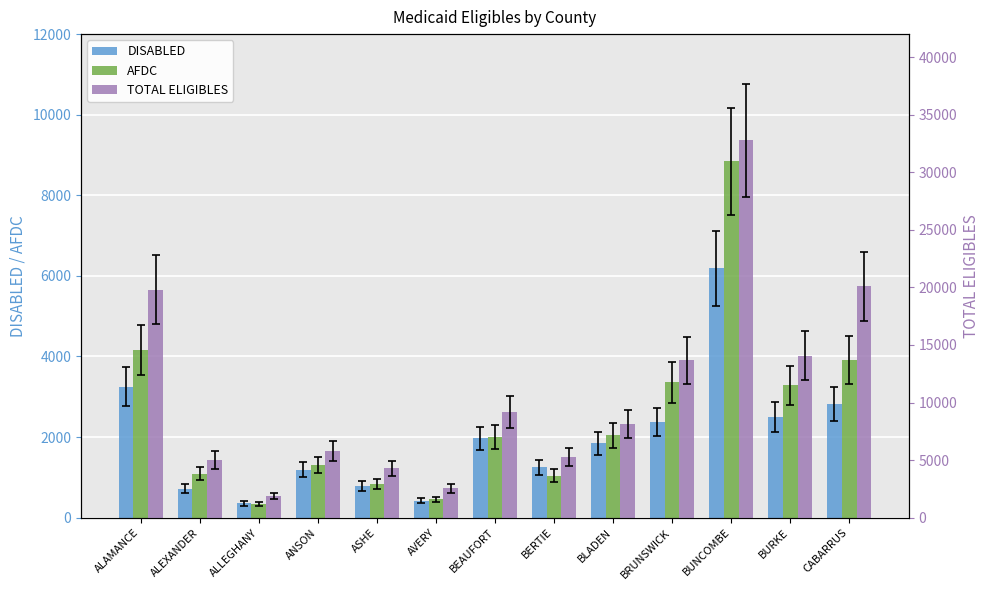

At how many categories does at least one series exceed 26080?

1